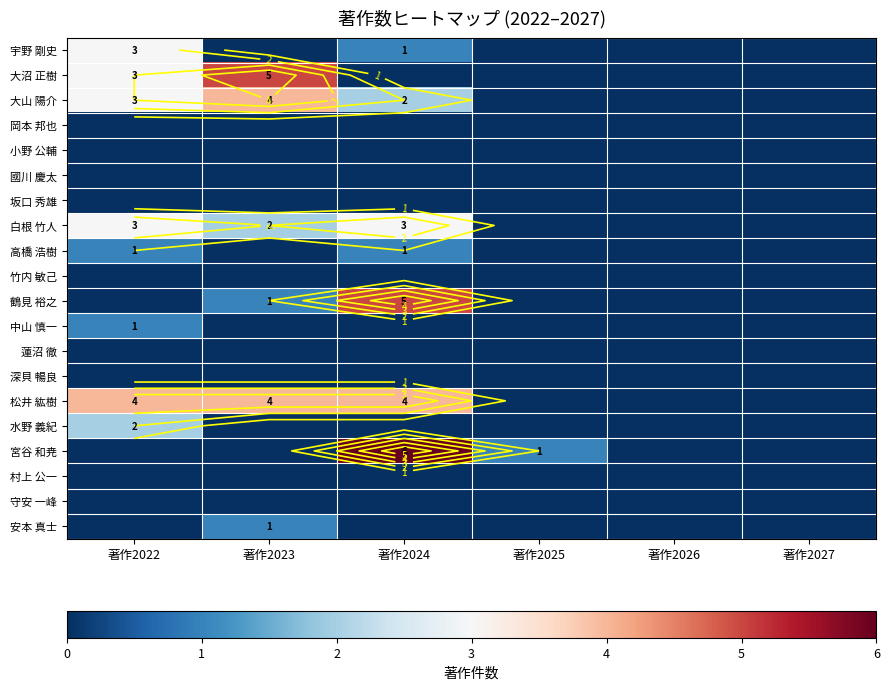

Which category has the highest value in the 宇野 剛史 series?

著作2022